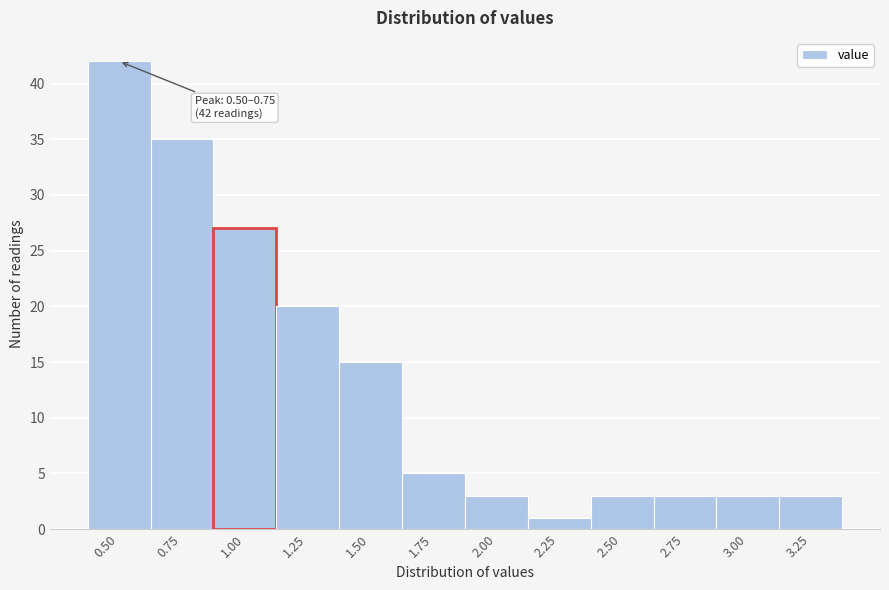

Reading left to right, list all the values displayed in this chart.

0.50=42	0.75=35	1.00=27	1.25=20	1.50=15	1.75=5	2.00=3	2.25=1	2.50=3	2.75=3	3.00=3	3.25=3